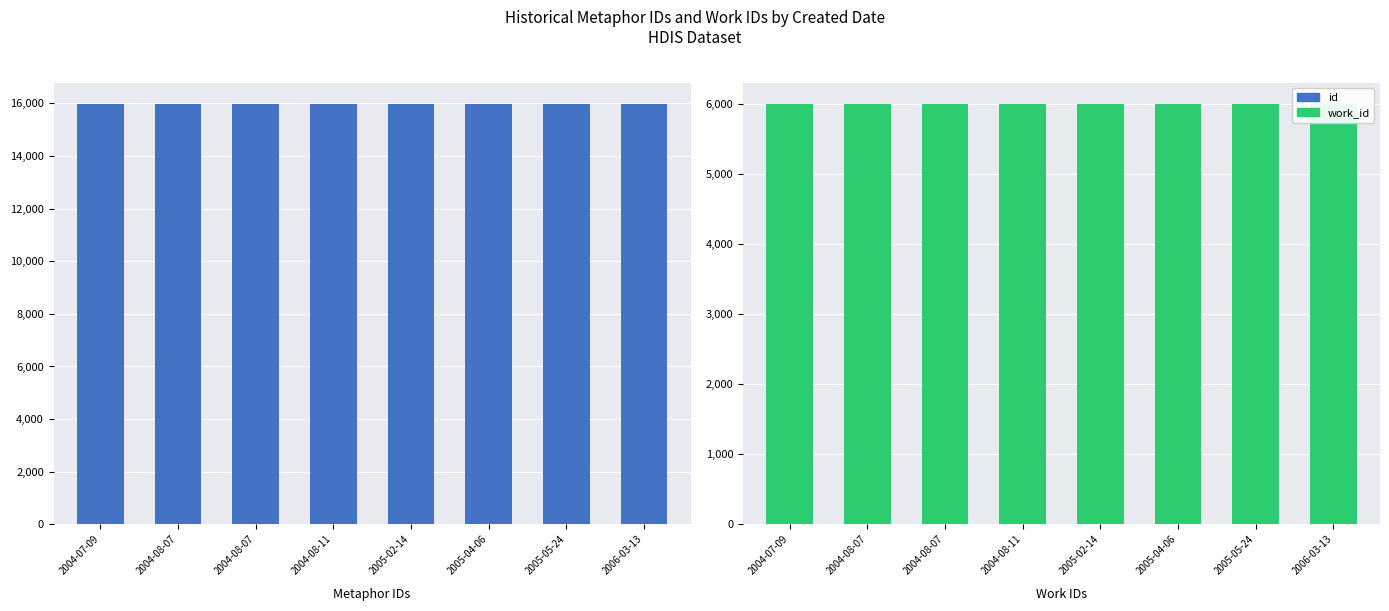

Which series changed the most between 2004-08-07 and 2004-08-11?

id